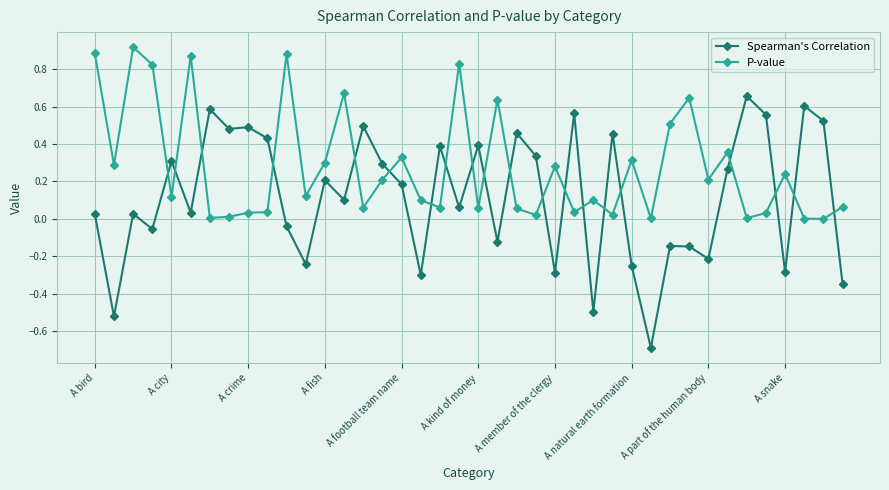

True or false: P-value has more than 0 points higher than both neighbors.

True